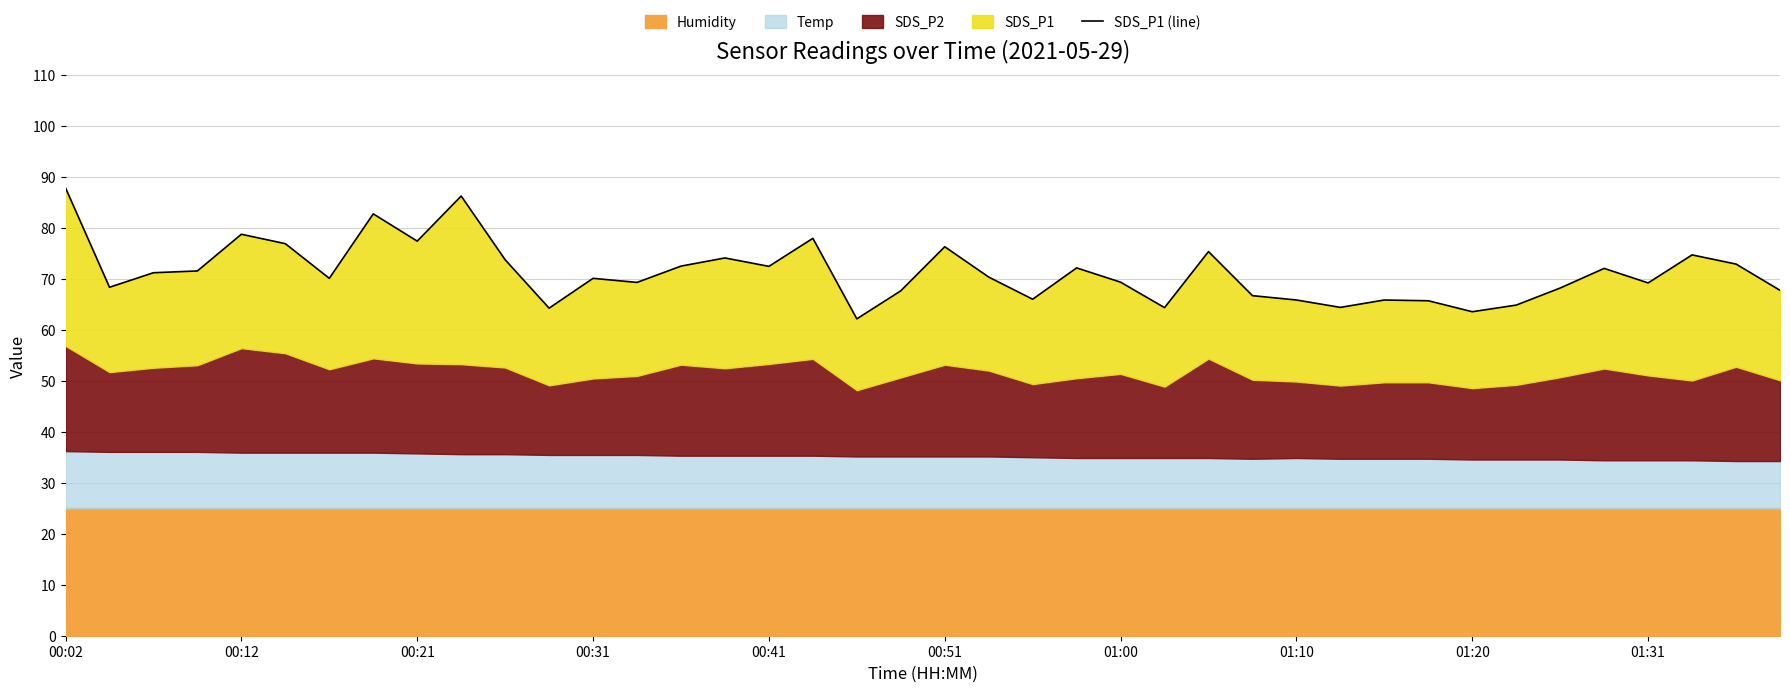

What is the maximum value shown in the chart?

87.9